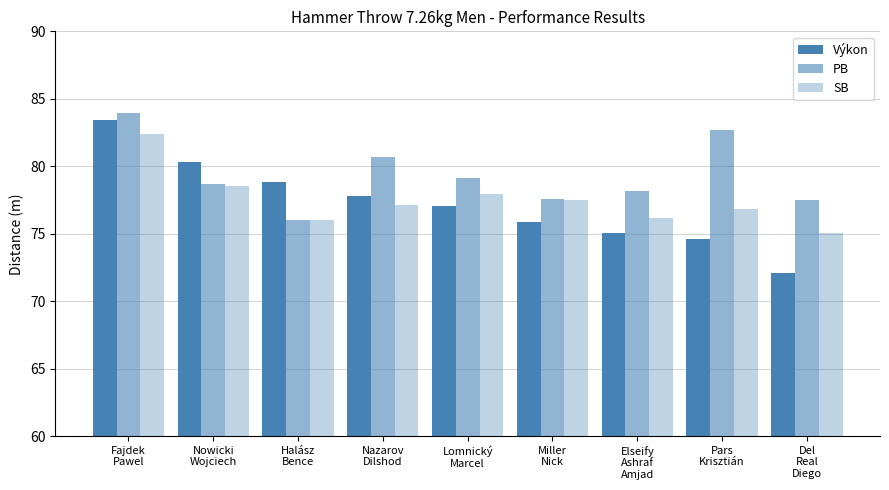

How many data points in Výkon are above 77?

5